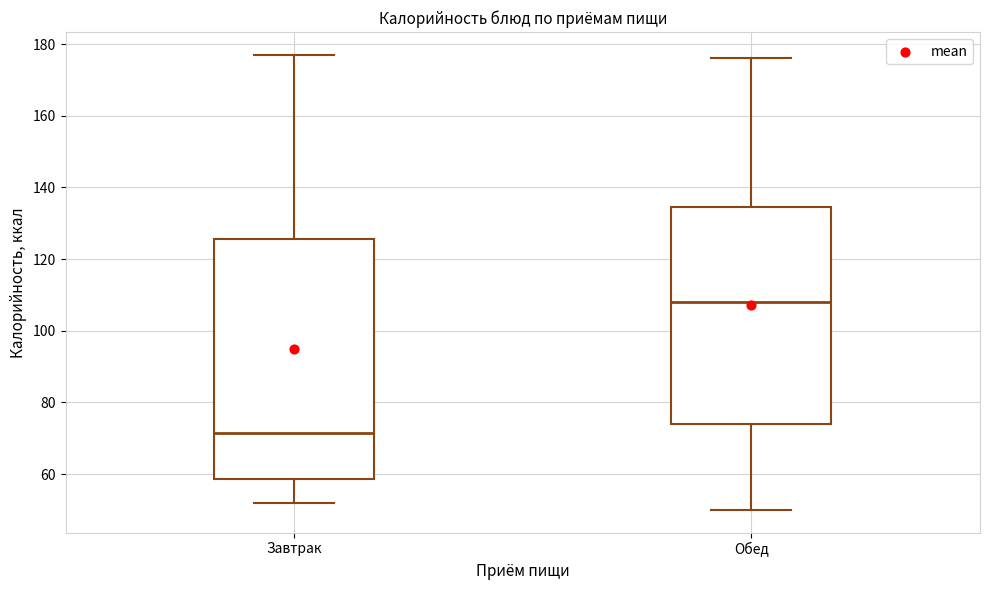

Which box's median line is the lowest?

Завтрак